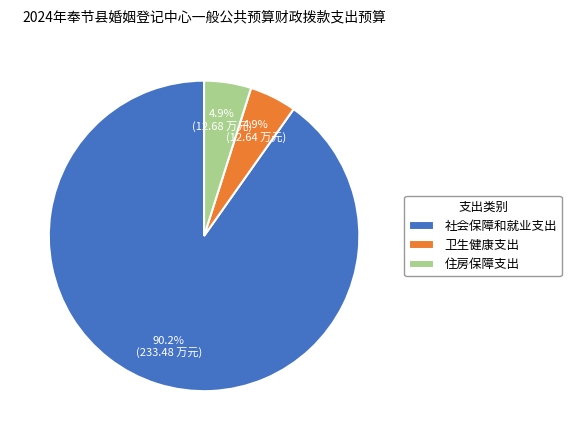

Is it true that 卫生健康支出 is 5% of the pie?

True